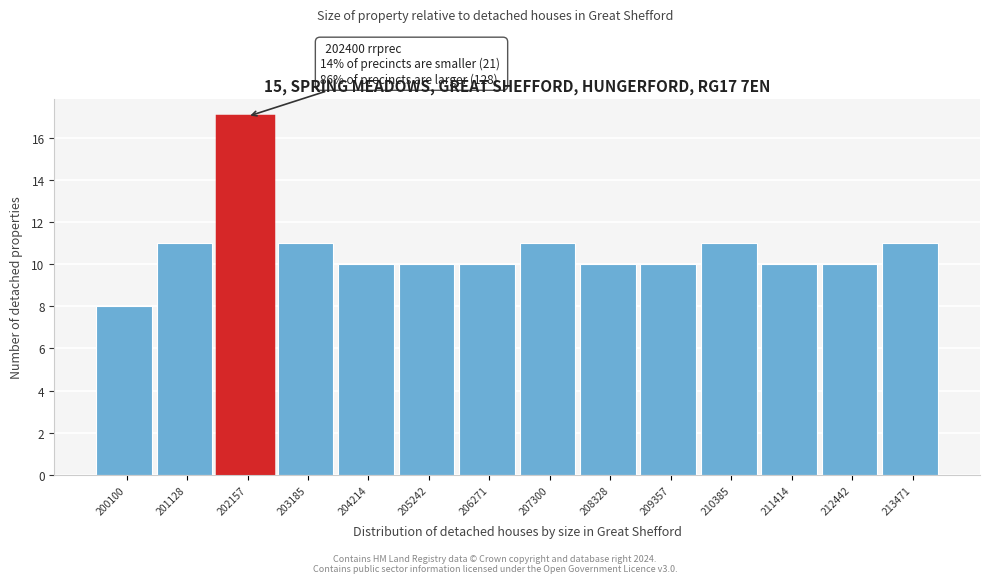

Reading left to right, transcribe all the data shown in this chart.

200100=8	201128=11	202157=17	203185=11	204214=10	205242=10	206271=10	207300=11	208328=10	209357=10	210385=11	211414=10	212442=10	213471=11